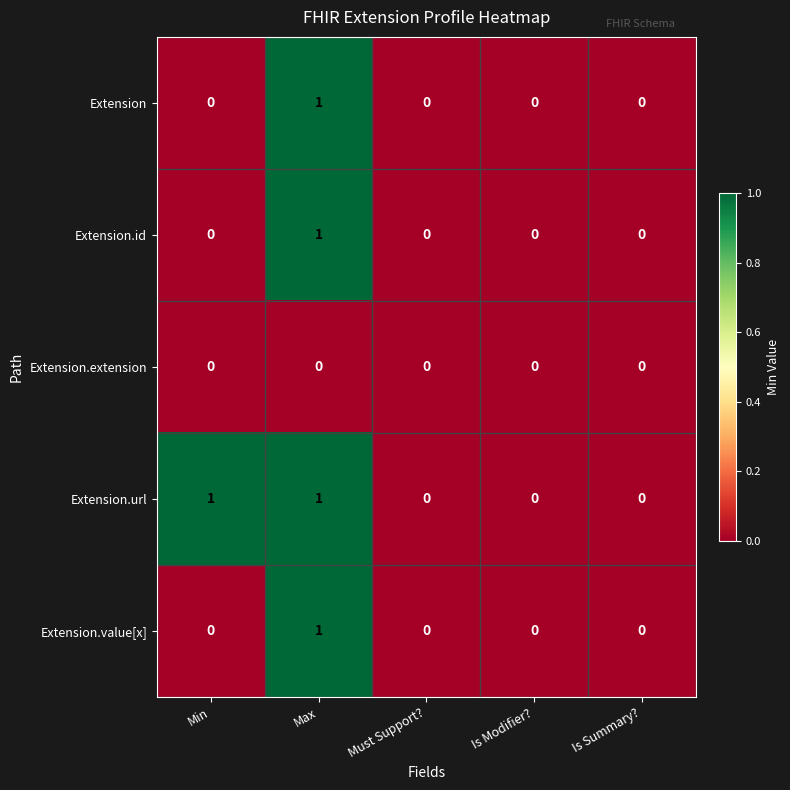

How many Extension values are between 0 and 1?

5